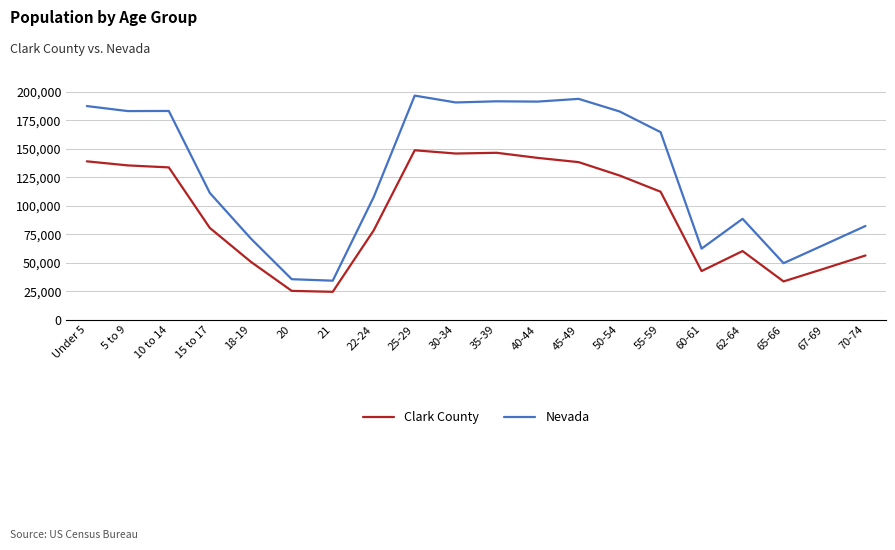

Is the value of Nevada at 15 to 17 greater than the value of Clark County at 70-74?

Yes